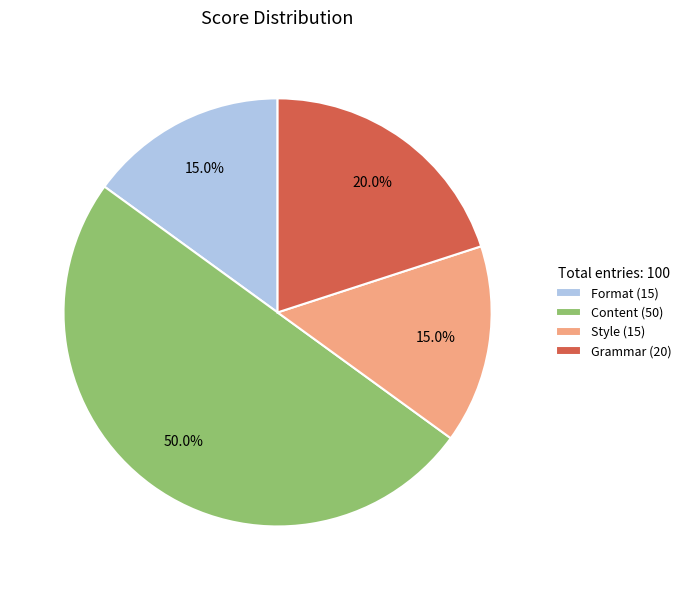

To the nearest percent, what is the difference between the Content and Format slice percentages?

35%